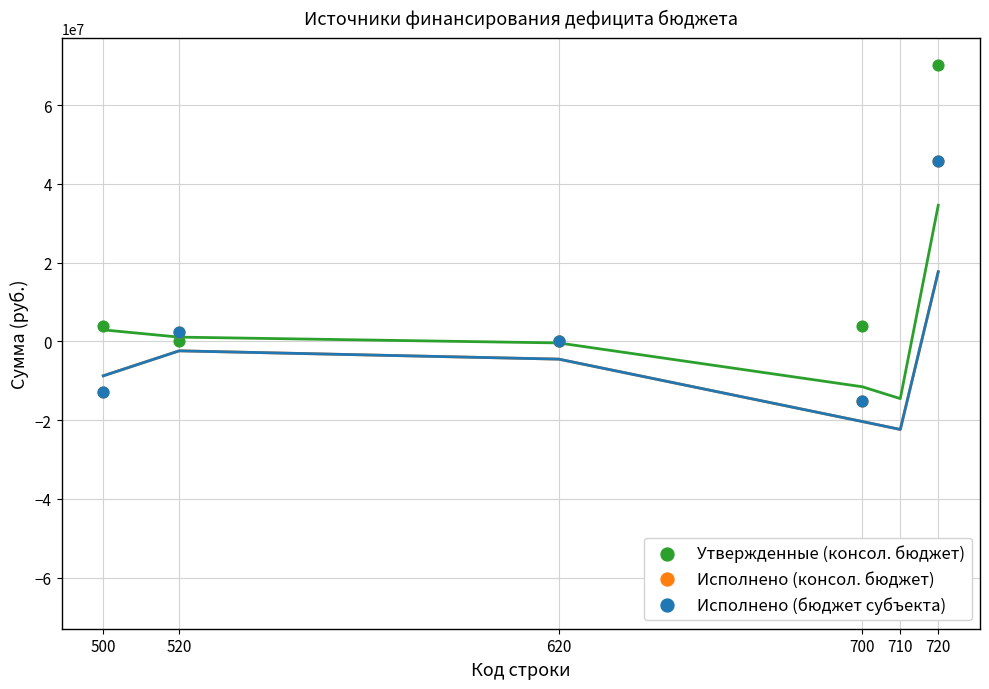

At which category is the sum across all series the highest?

720